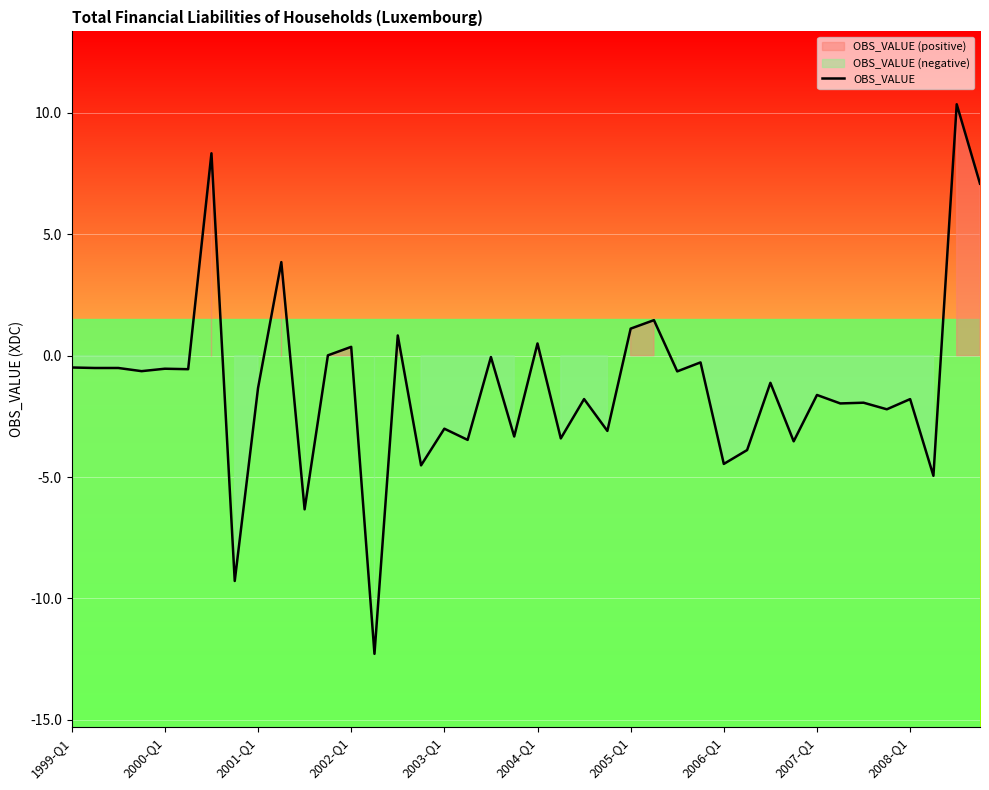

Reading left to right, extract all data points from this chart.

-0.5	-0.5	-0.5	-0.6	-0.5	-0.6	8.3	-9.3	-1.3	3.8	-6.3	0.0	0.4	-12.3	0.8	-4.5	-3.0	-3.5	-0.1	-3.3	0.5	-3.4	-1.8	-3.1	1.1	1.5	-0.6	-0.3	-4.5	-3.9	-1.1	-3.5	-1.6	-2.0	-1.9	-2.2	-1.8	-4.9	10.3	7.1